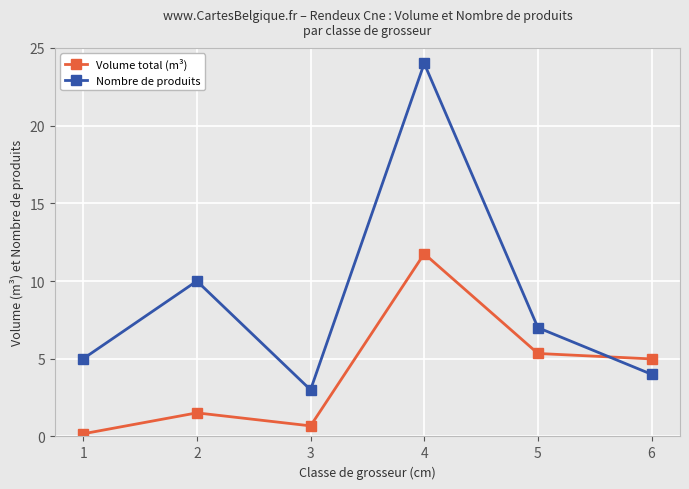

Rank the series by their average value, from highest to lowest.

Nombre de produits, Volume total (m³)